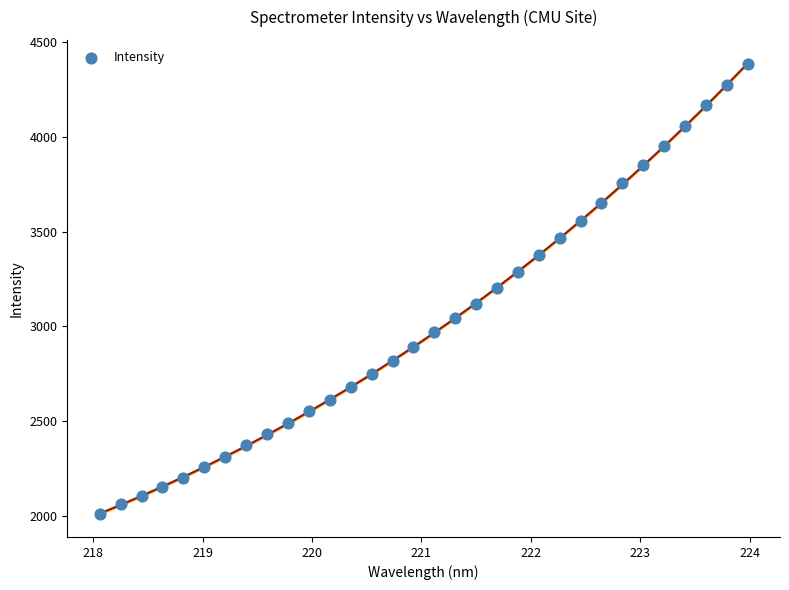

What is the range of X values (max minus min)?

5.9